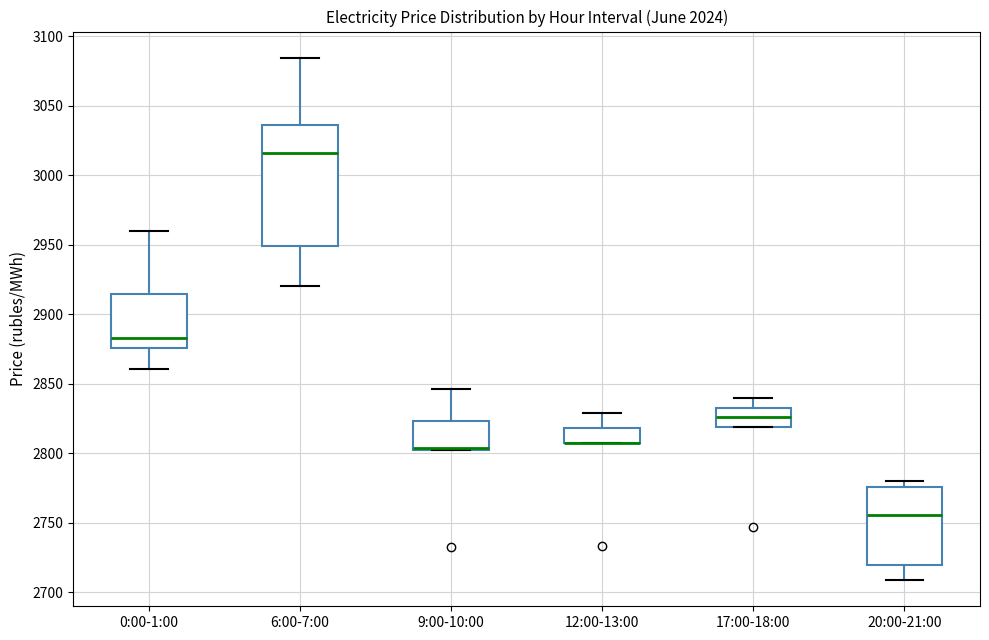

Comparing the boxes themselves (not the whiskers), which one is the tallest?

6:00-7:00